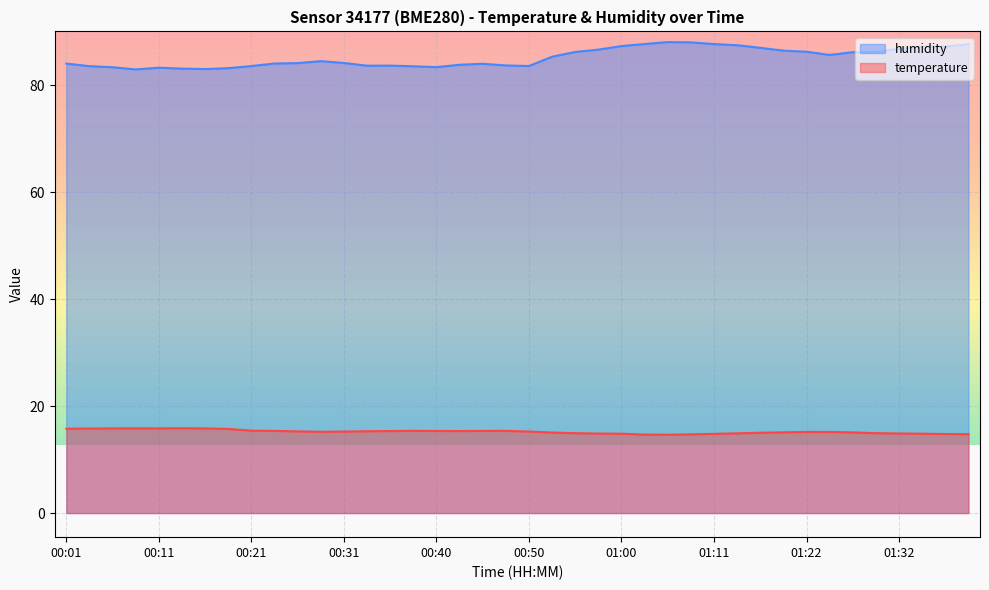

The value of temperature at 00:26 is 15.3. True or false?

True